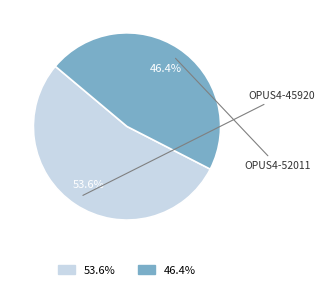

Combined, do OPUS4-45920 and OPUS4-52011 account for over 50%?

Yes